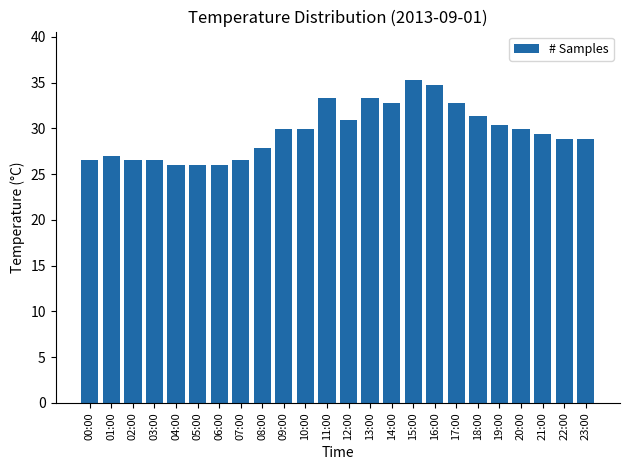

At which label does the data first exceed 29?

09:00